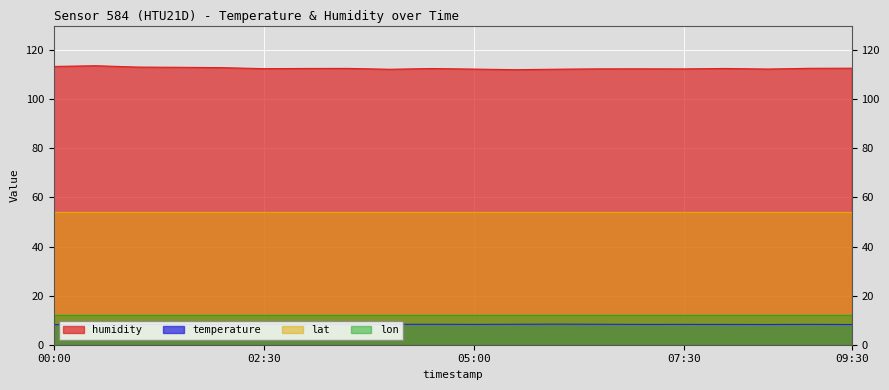

The value of temperature at 03:00 is 12.6. True or false?

False